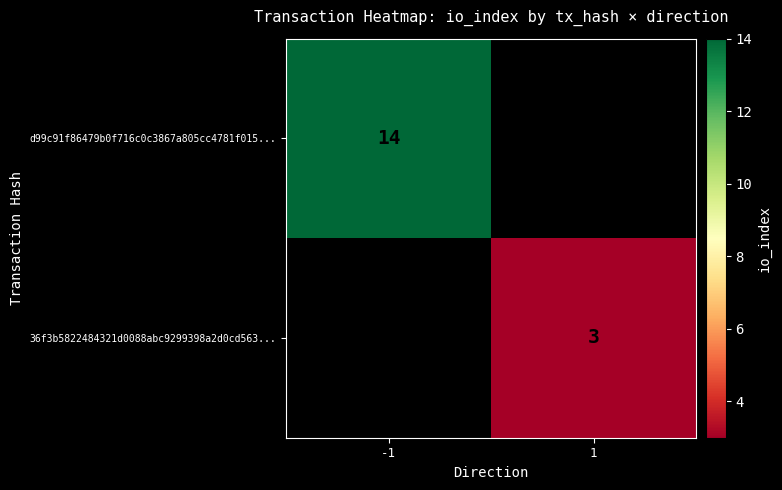

The d99c91f86479b0f716c0c3867a805cc4781f015... series shows 14 at -1. True or false?

True